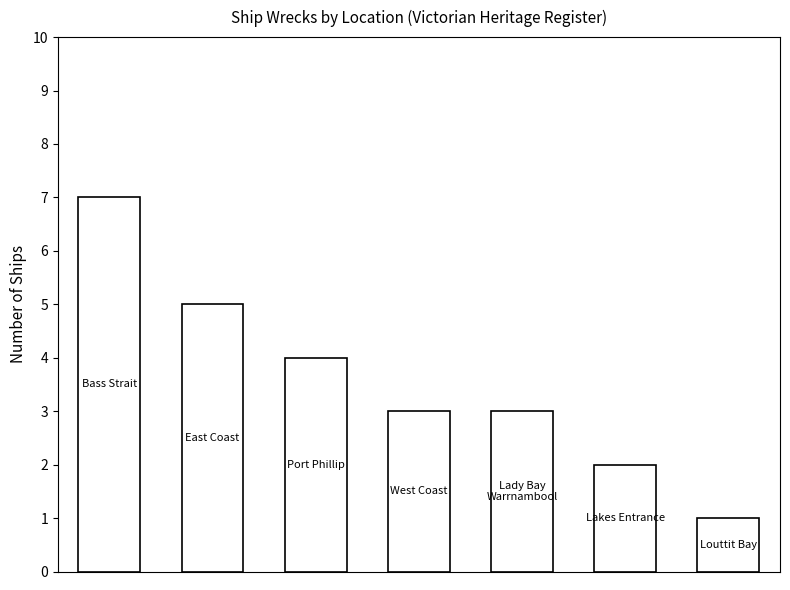

Reading left to right, extract all data points from this chart.

7	5	4	3	3	2	1